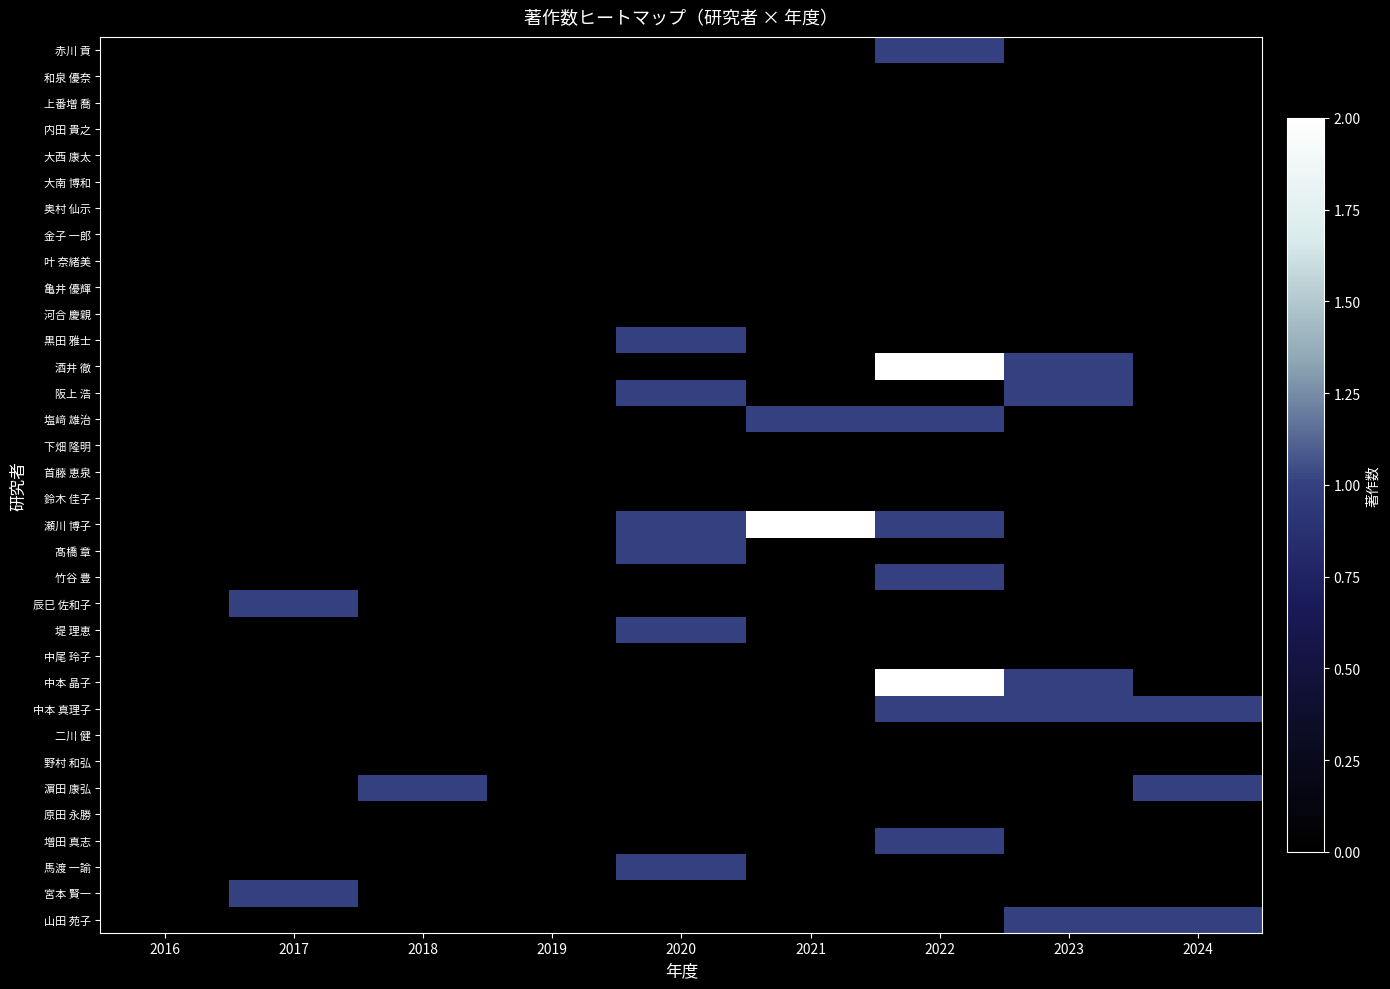

At how many categories does at least one series exceed 1?

2